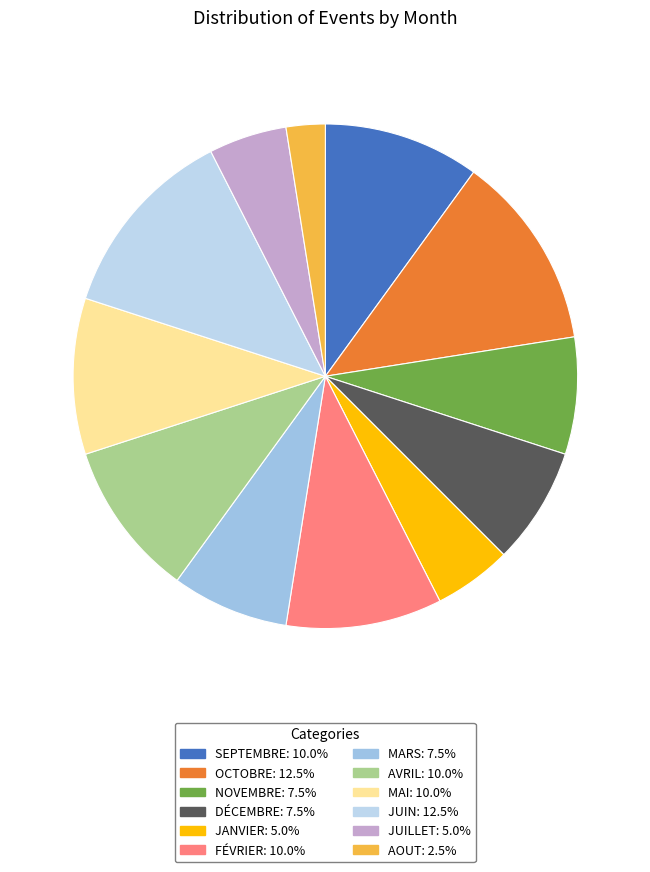

Combined, what portion of the pie is NOVEMBRE and JUILLET?

12.5%